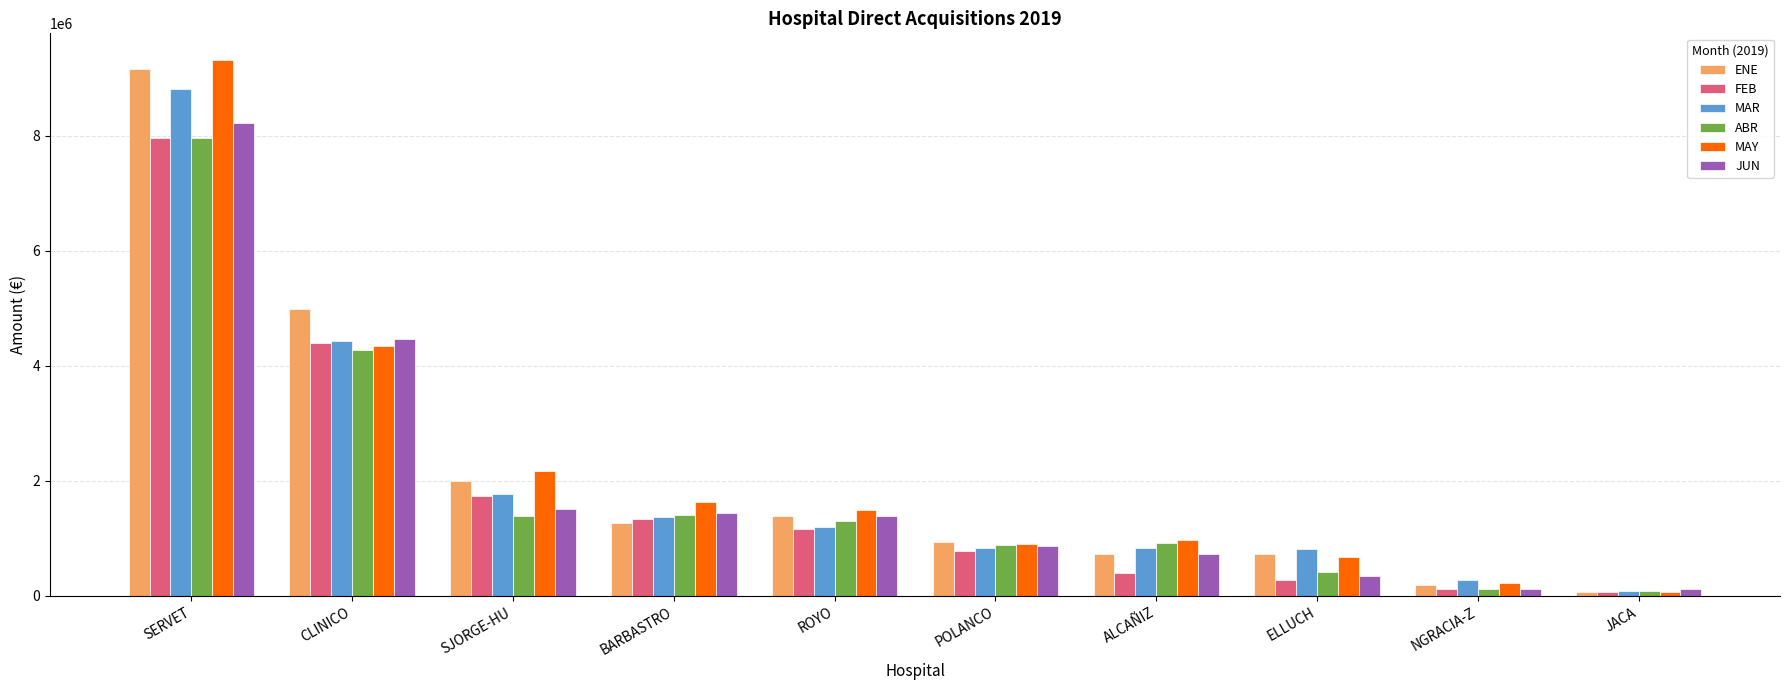

How many data points in MAR are less than 1195834?

5